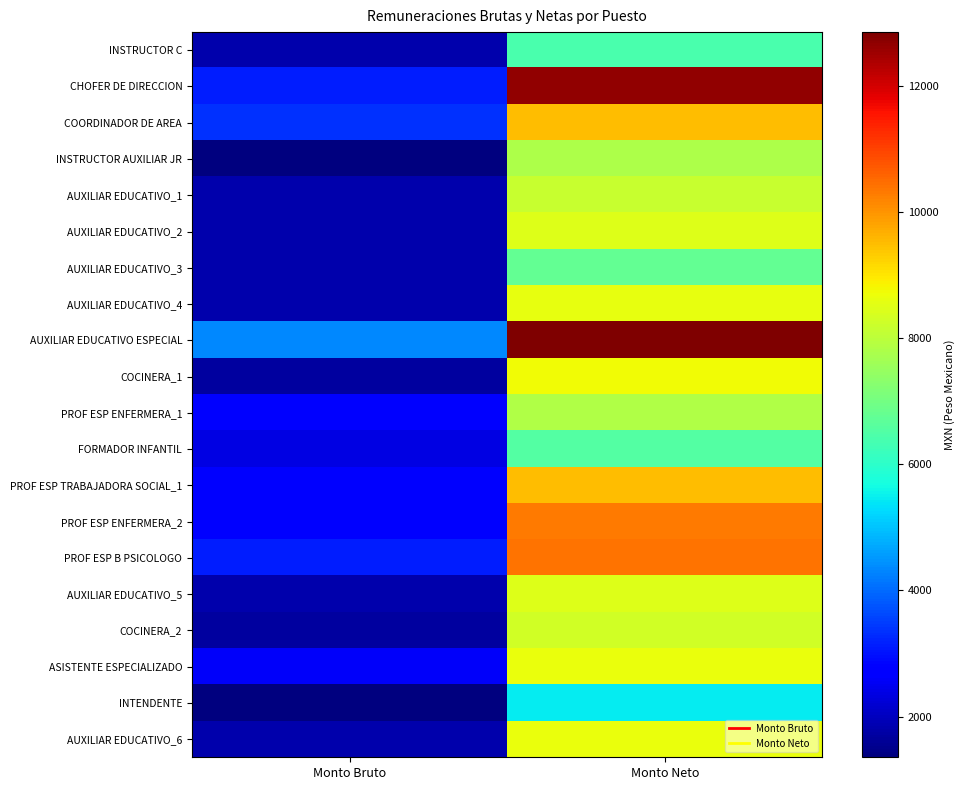

What is the maximum value shown in the chart?

12847.6